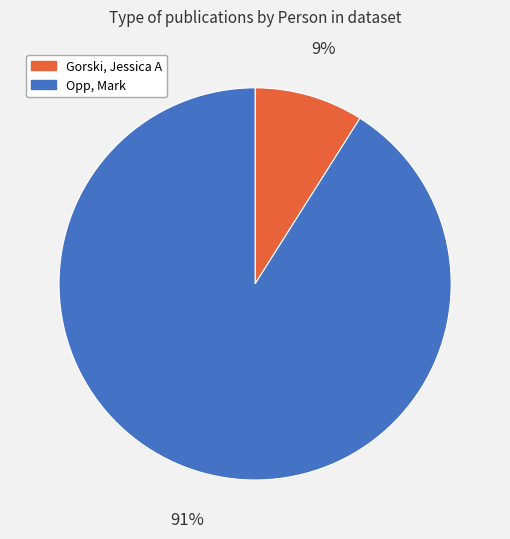

To the nearest percent, what is the combined percentage of Opp, Mark and Gorski, Jessica A?

100%